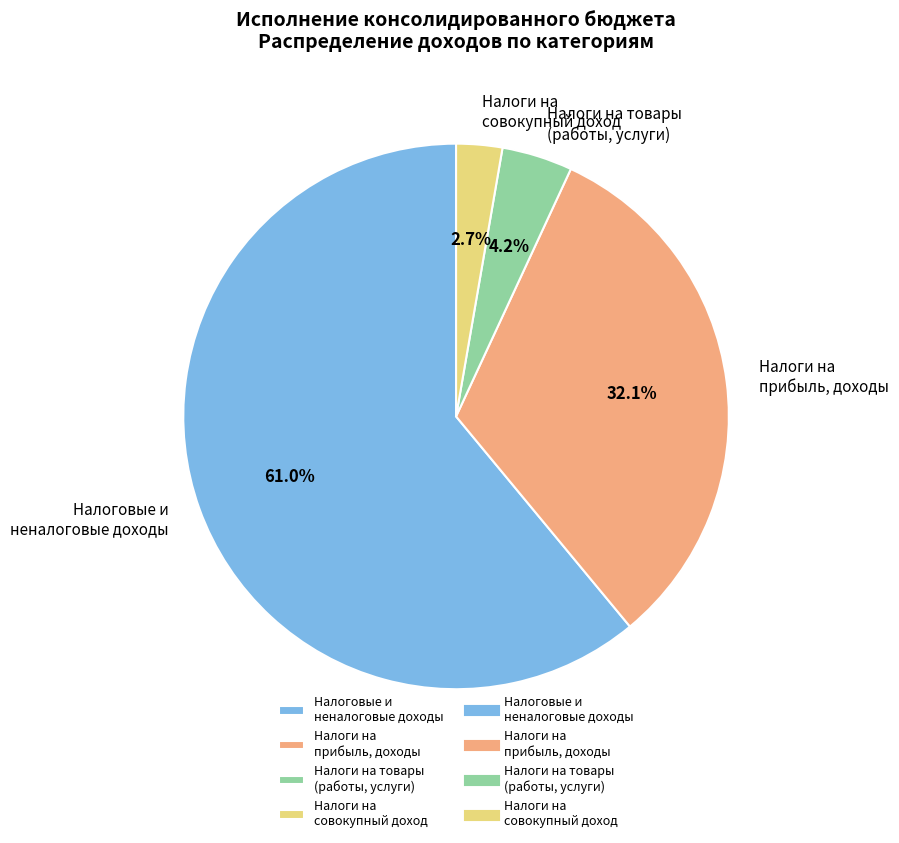

Rank the categories by value from lowest to highest.

Налоги на совокупный доход, Налоги на товары (работы, услуги), Налоги на прибыль, доходы, Налоговые и неналоговые доходы